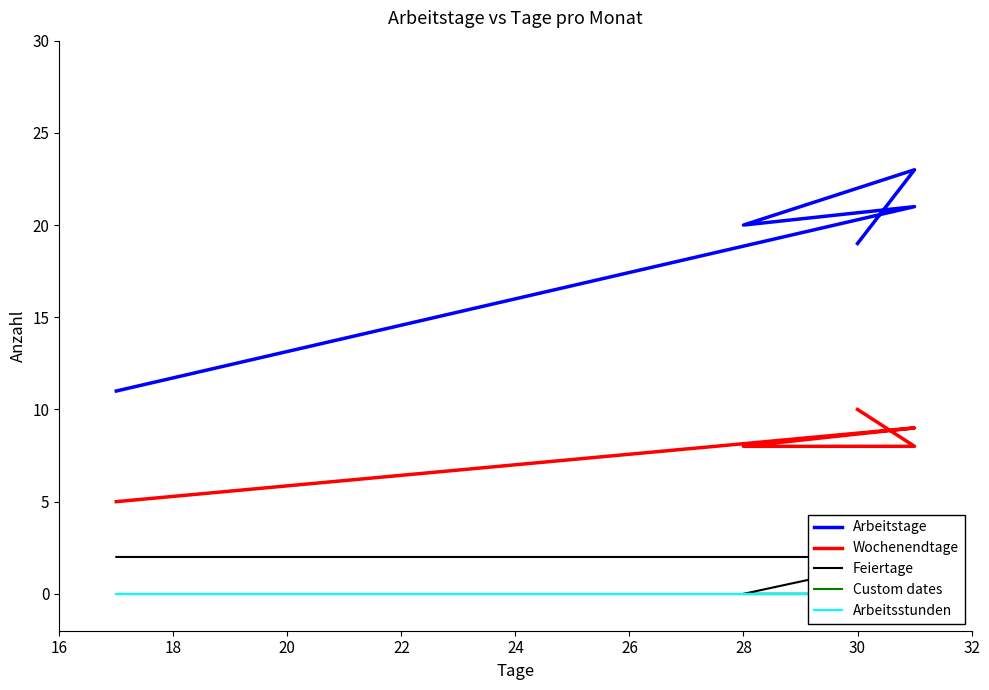

True or false: Arbeitstage and Custom dates cross at least once.

False